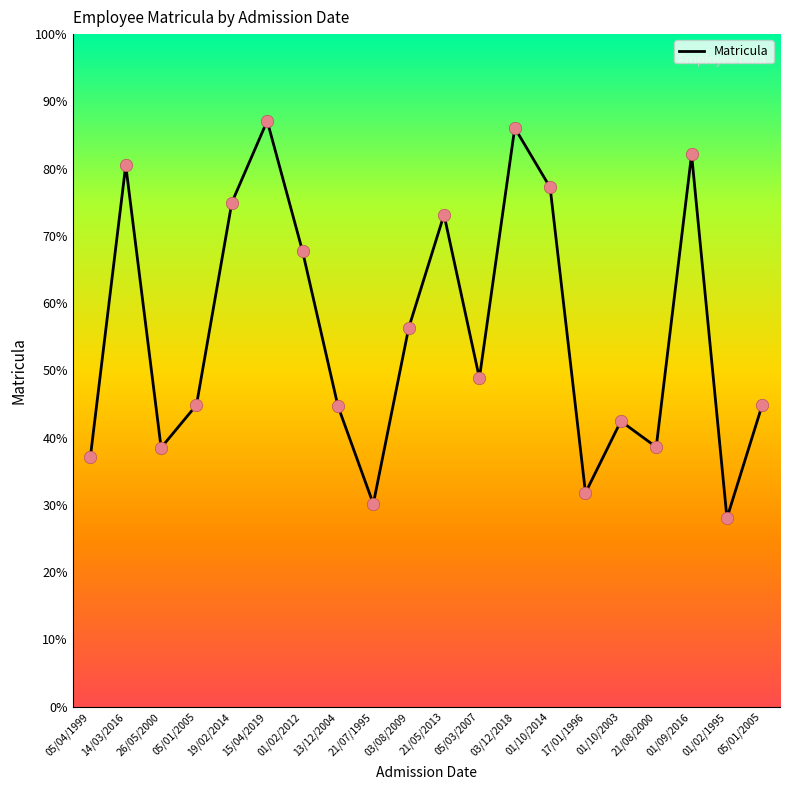

Which has a higher value, 13/12/2004 or 03/12/2018?

03/12/2018